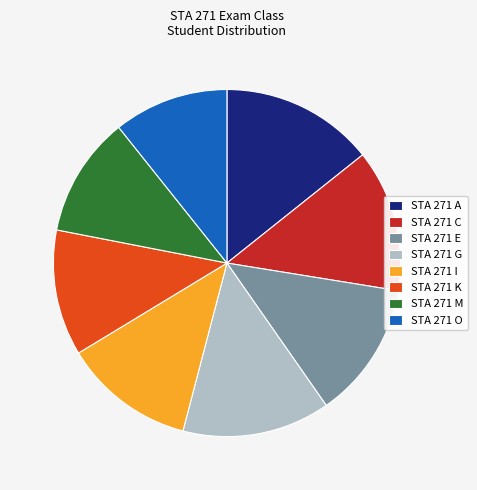

Rank the categories by value from lowest to highest.

STA 271 O, STA 271 M, STA 271 K, STA 271 I, STA 271 E, STA 271 C, STA 271 G, STA 271 A